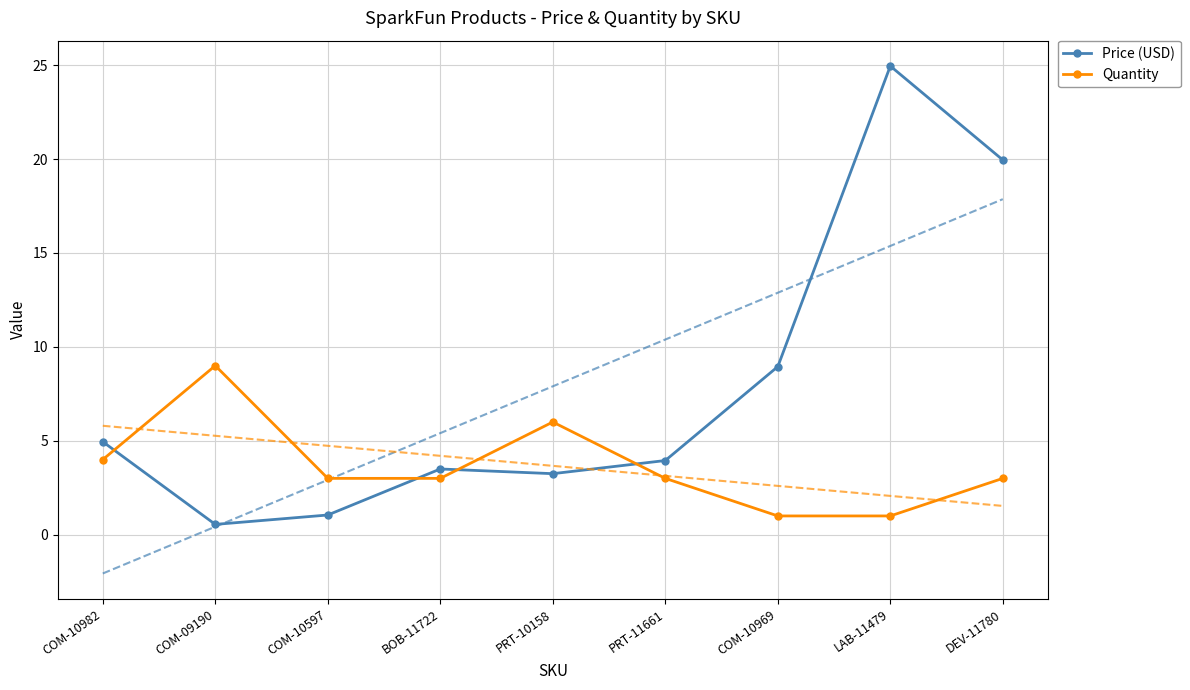

Where is Quantity nearest to the value 5?

COM-10982